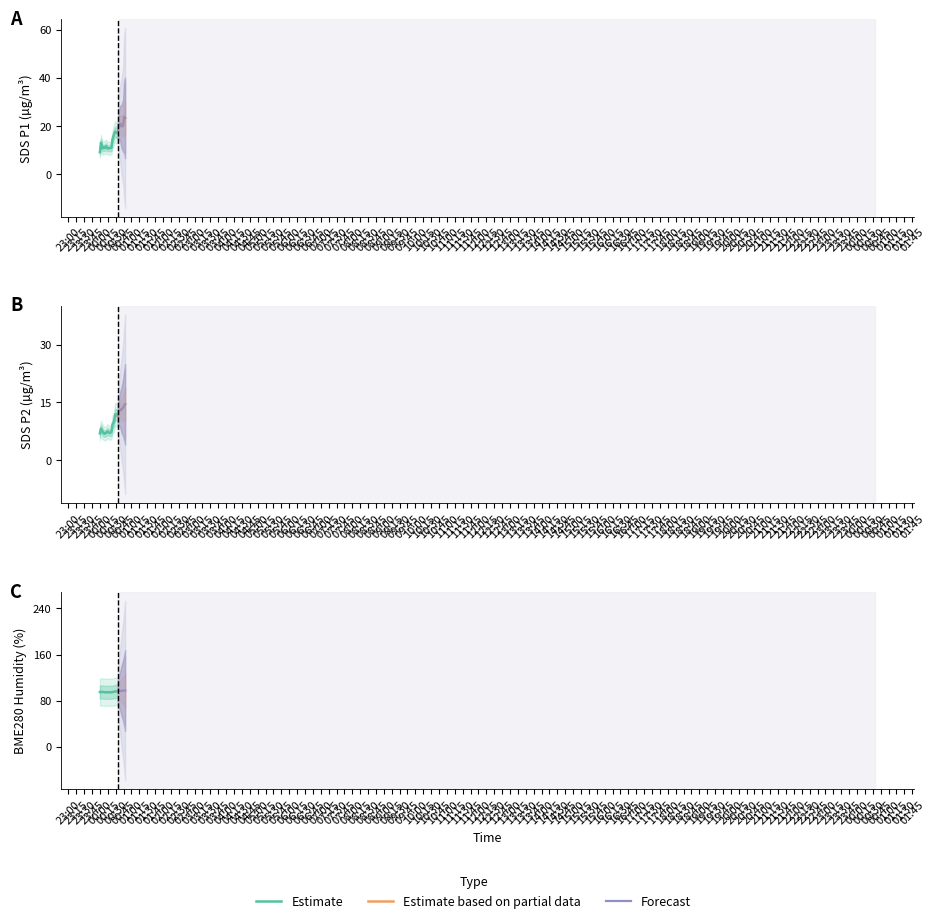

What is the spread (max minus min) of values at SDS_P1?

87.9